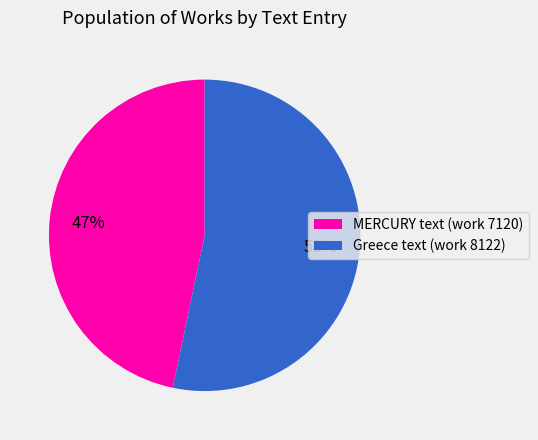

To the nearest percent, what is the combined percentage of MERCURY text (work 7120) and Greece text (work 8122)?

100%